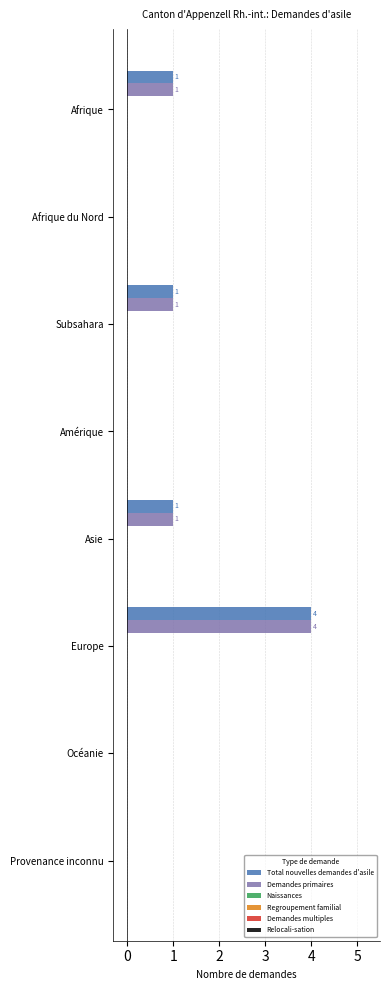

What is the total value across all series at Europe?

8